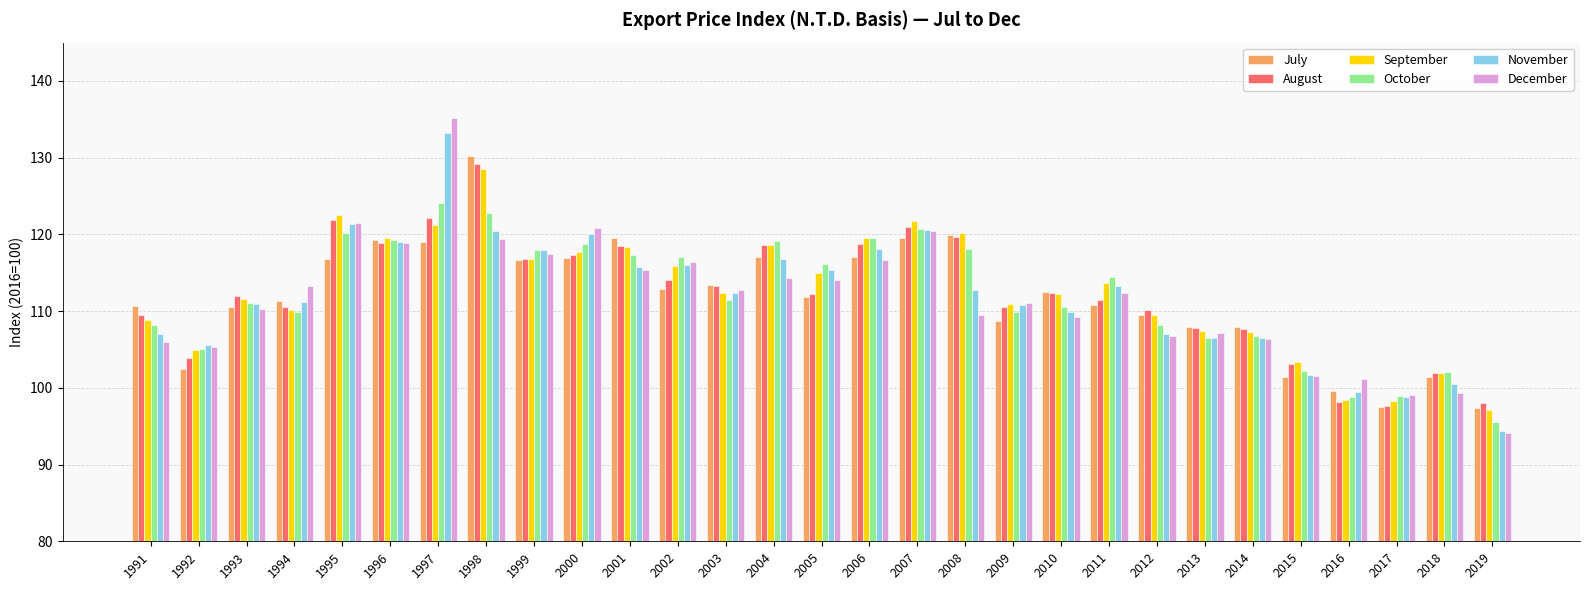

What is the value of the July bar at the 18th from the left?

119.9